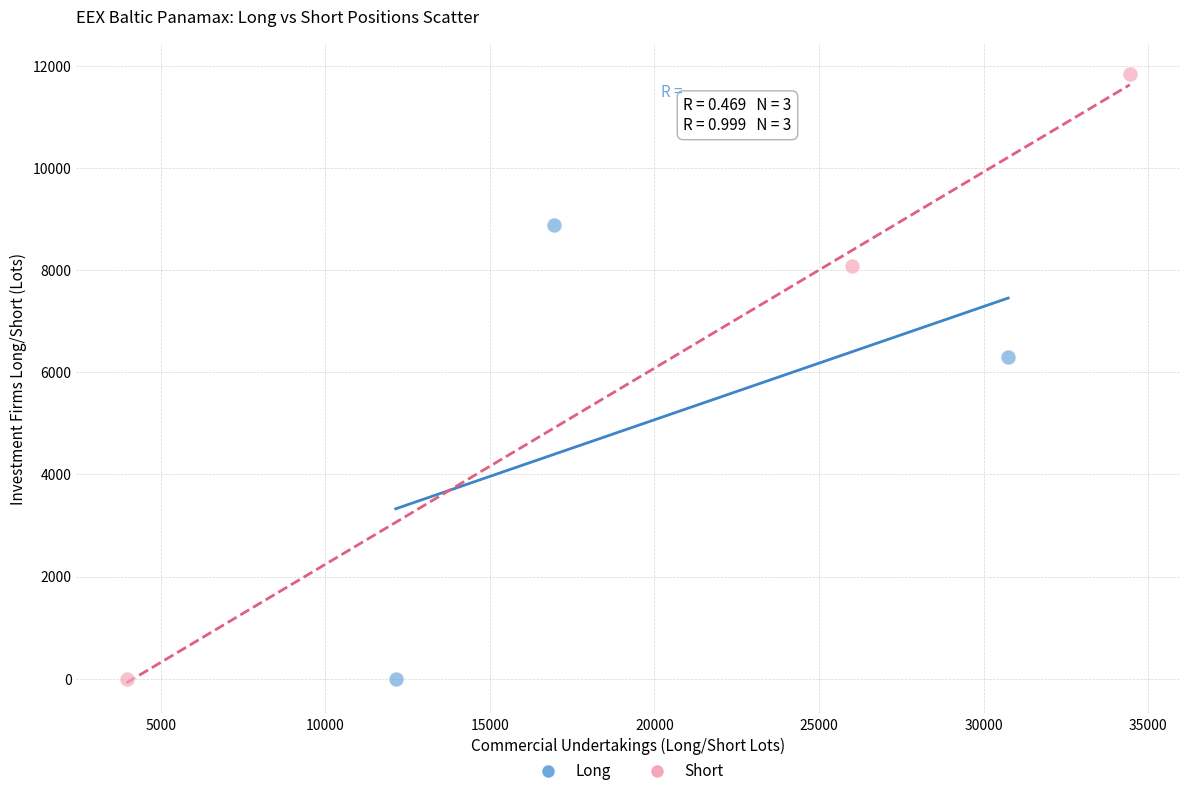

Which series contains the highest Y value?

Short